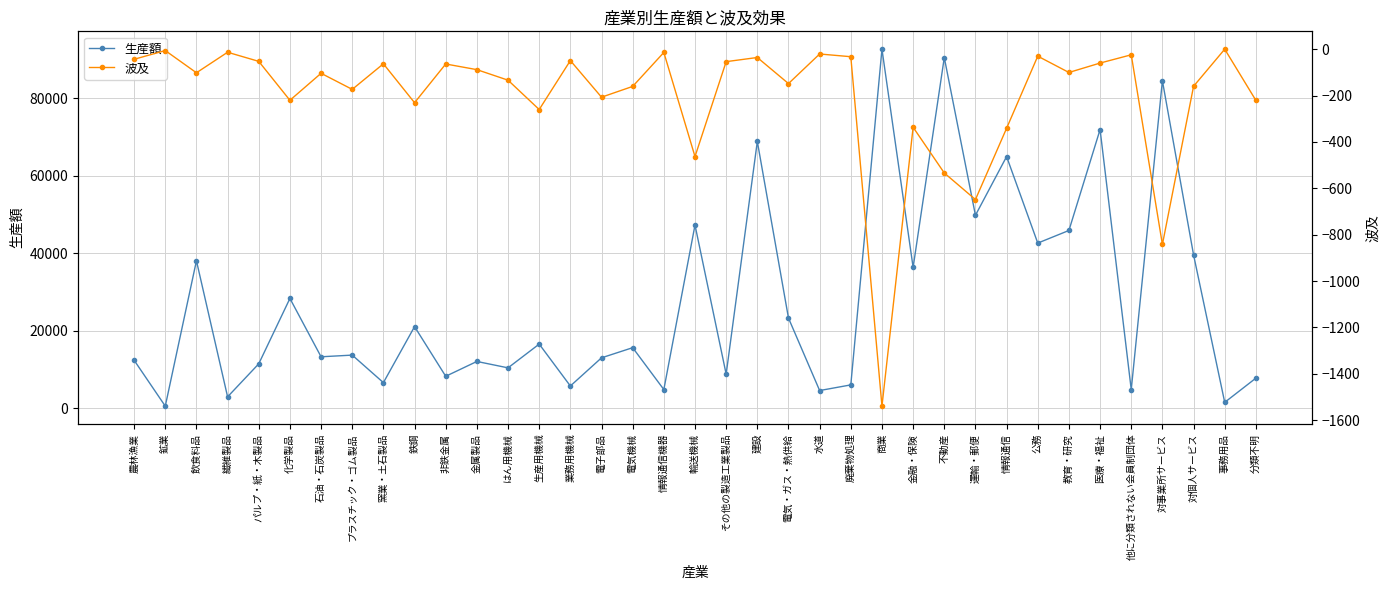

The 波及 series shows -21.5 at 繊維製品. True or false?

False